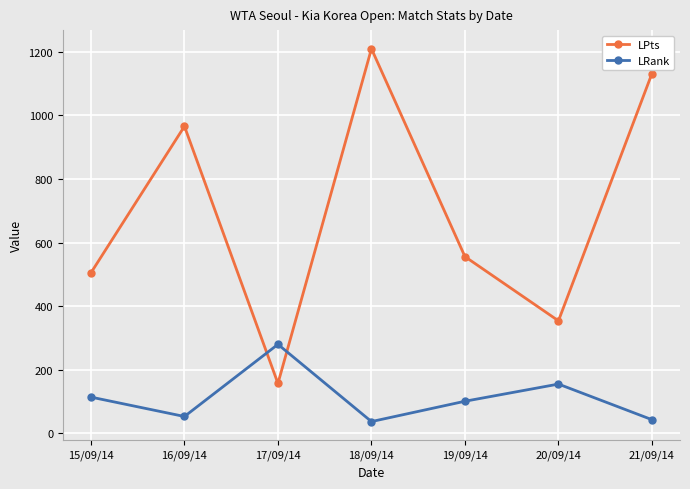

Which label corresponds to the largest value in the chart?

18/09/14